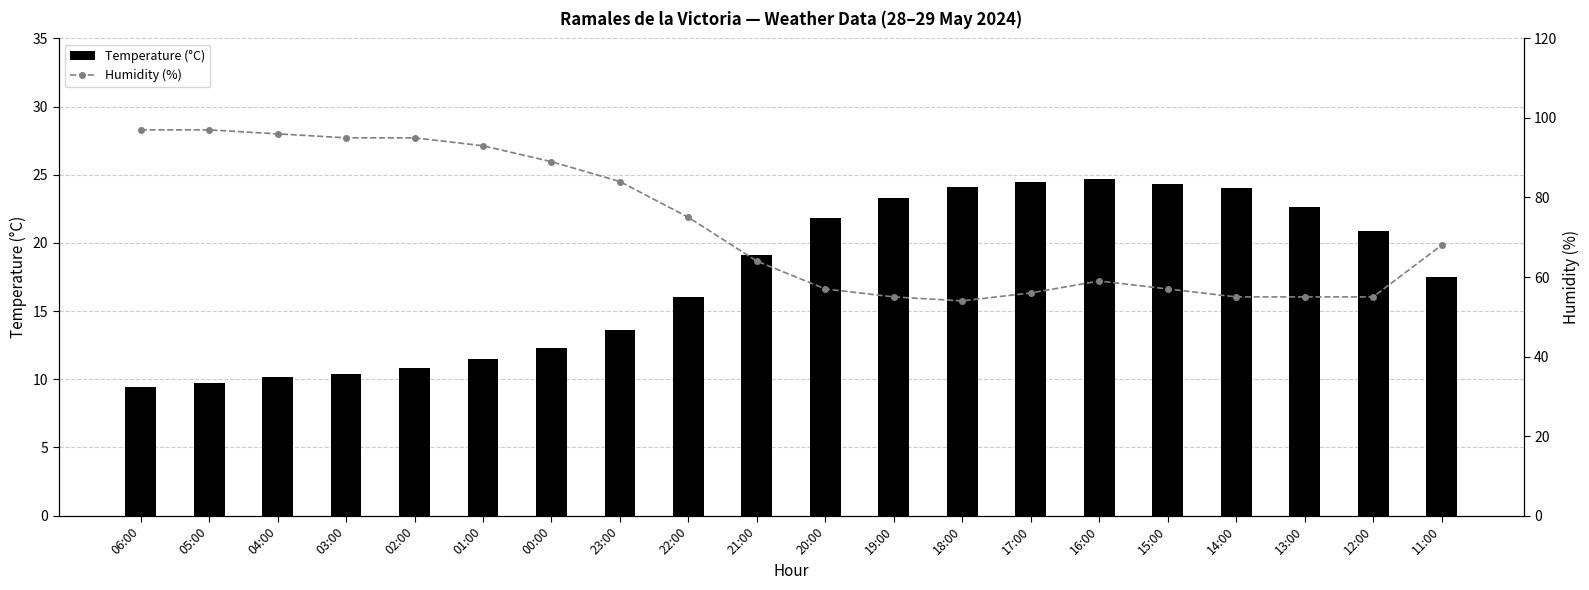

Which series changed the most between 04:00 and 18:00?

Humidity (%)